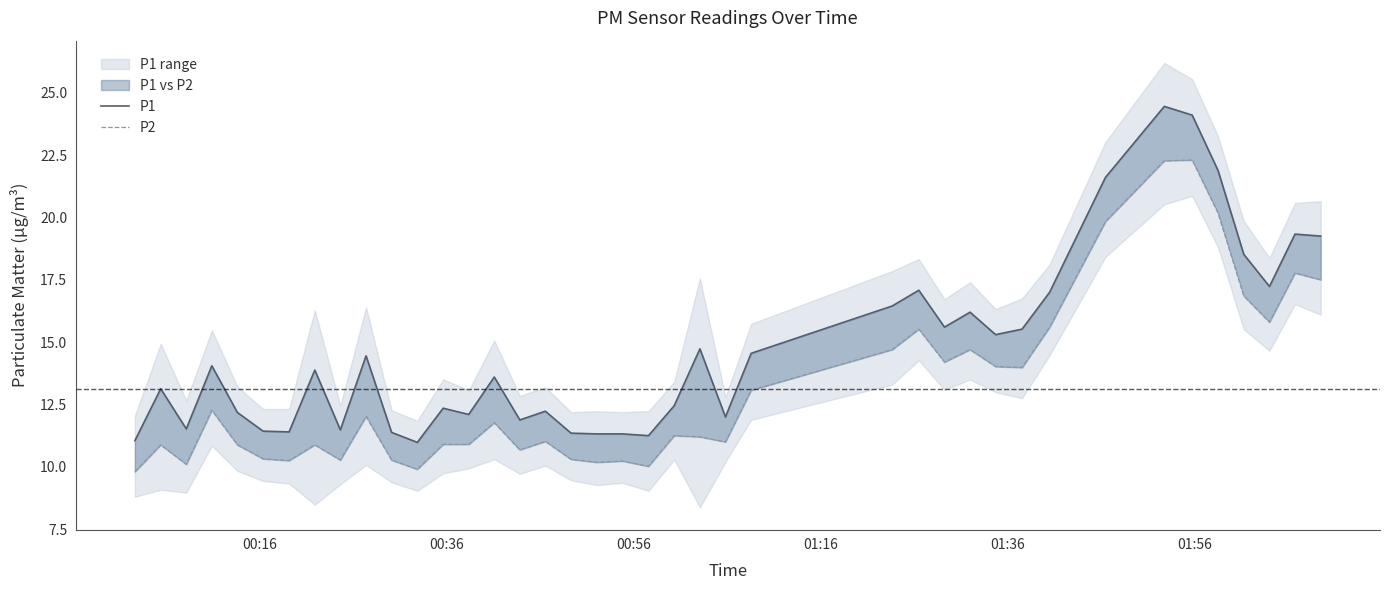

Reading left to right, transcribe all the data shown in this chart.

P1: 11.1	13.1	11.5	14.1	12.2	11.4	11.4	13.9	11.5	14.4	11.4	11.0	12.3	12.1	13.6	11.9	12.2	11.3	11.3	11.3	11.2	12.4	14.7	12.0	14.6	16.4	17.1	15.6	16.2	15.3	15.5	17.0	21.6	24.4	24.1	21.9	18.5	17.2	19.3	19.2
P2: 9.8	10.9	10.1	12.3	10.9	10.3	10.2	10.9	10.3	12.0	10.3	9.9	10.9	10.9	11.8	10.7	11.0	10.3	10.2	10.2	10.0	11.2	11.2	11.0	13.1	14.7	15.5	14.2	14.7	14.0	14.0	15.6	19.8	22.3	22.3	20.2	16.9	15.8	17.8	17.5